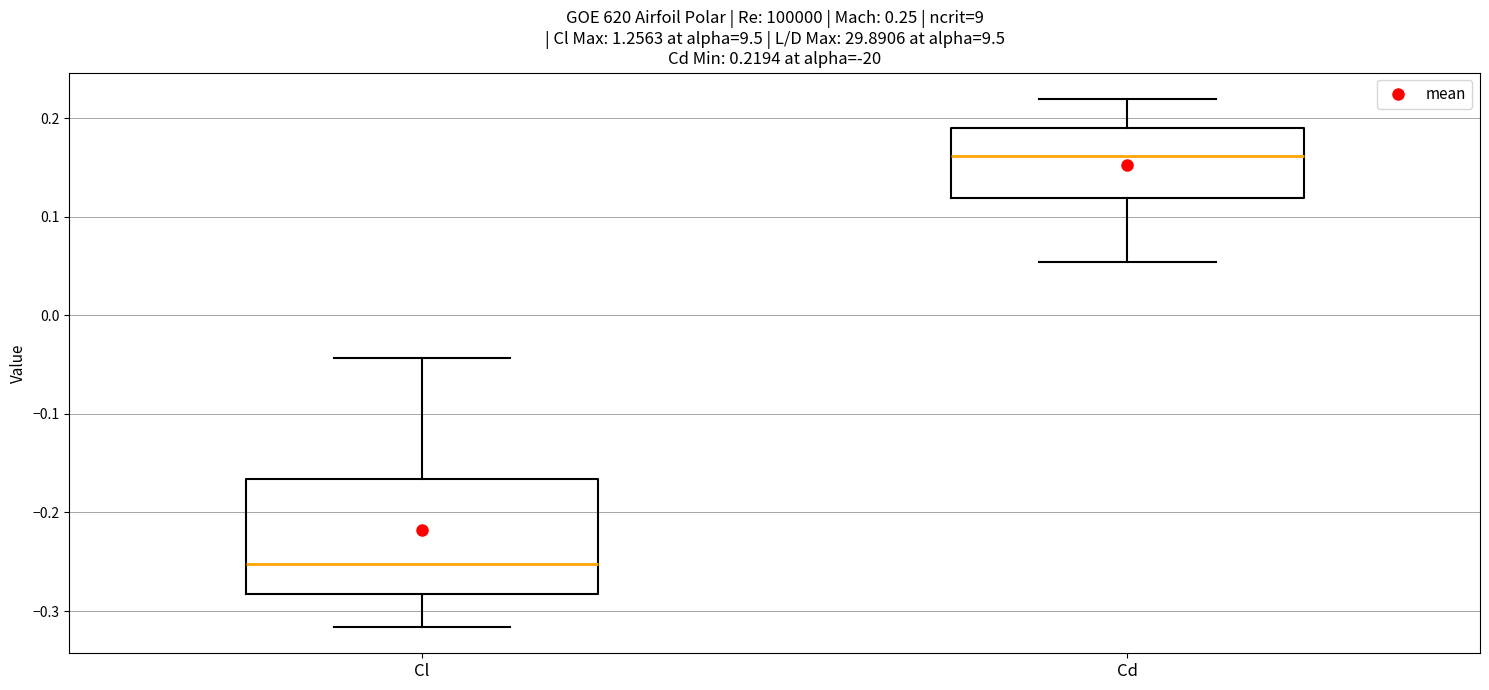

Comparing the boxes themselves (not the whiskers), which one is the tallest?

Cl